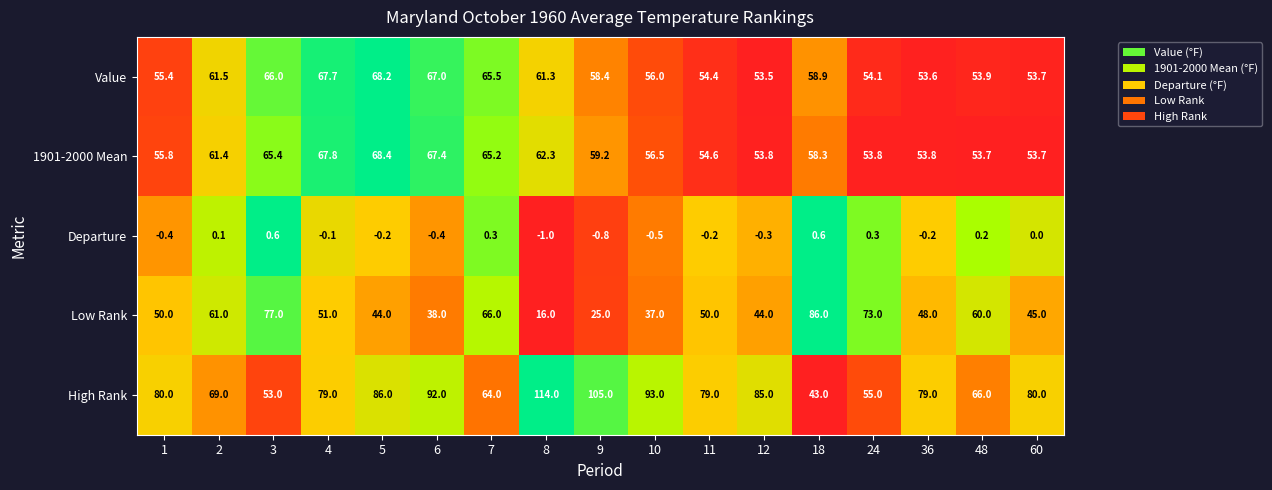

What is the difference between the highest and lowest values at 4?

79.1